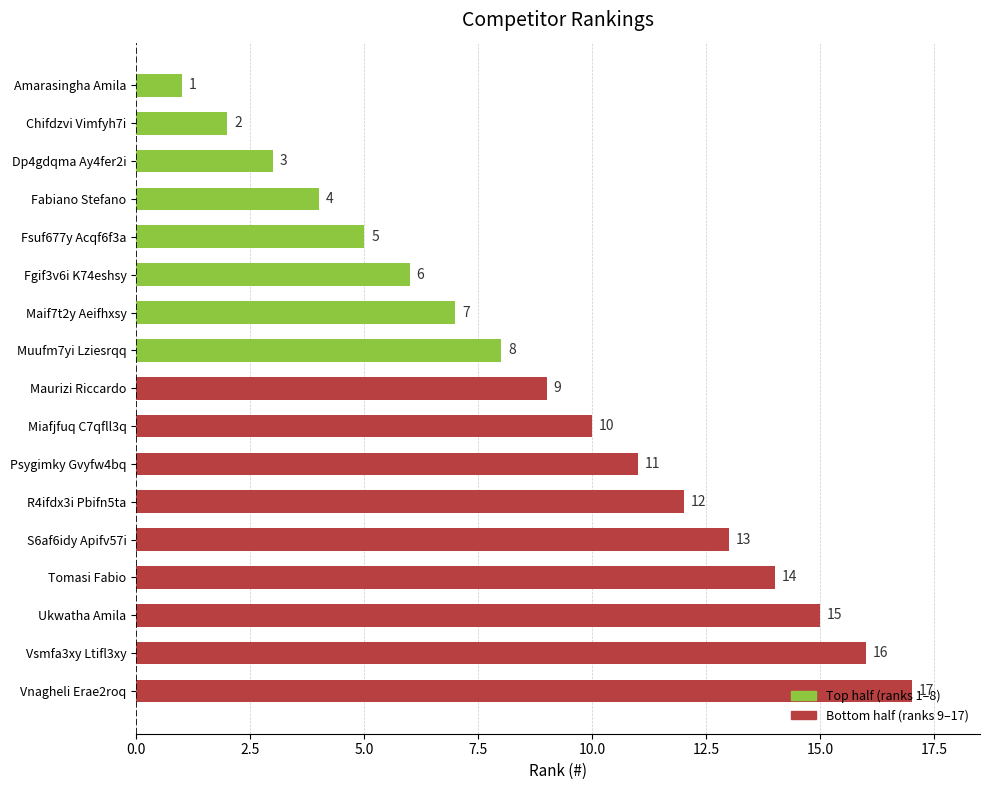

What is the change in value from Maurizi Riccardo to Vsmfa3xy Ltifl3xy?

+7